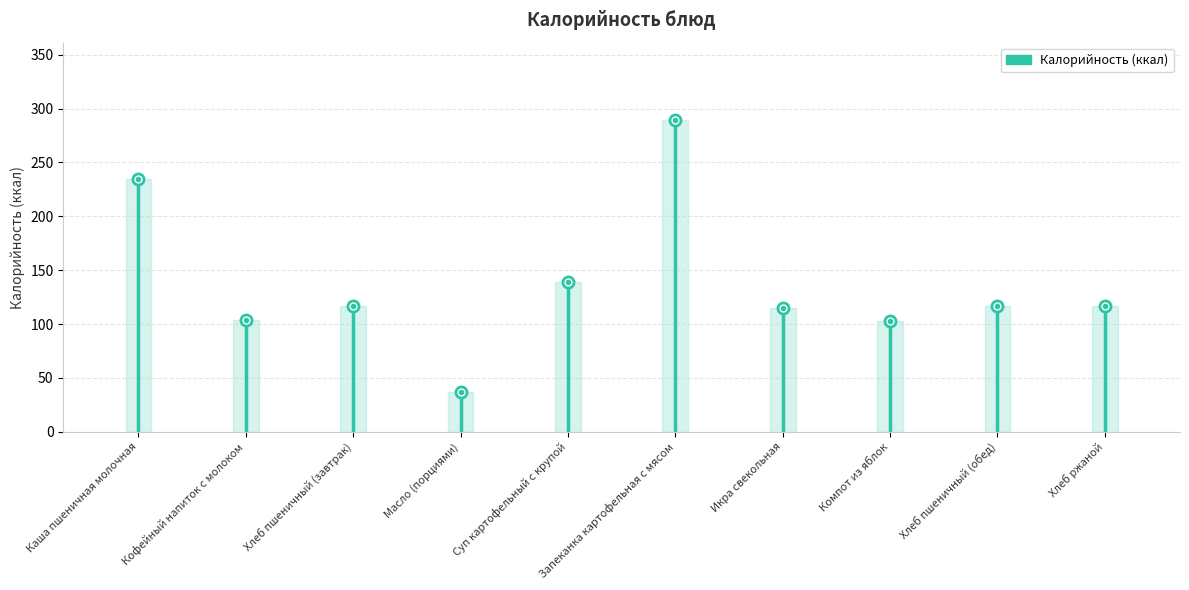

Is this an area chart (filled region under the line)?

No